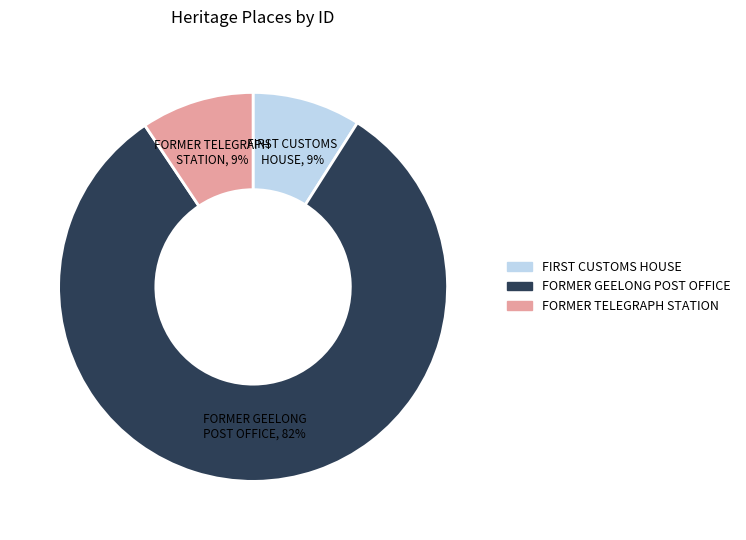

Which category accounts for the majority?

FORMER GEELONG POST OFFICE